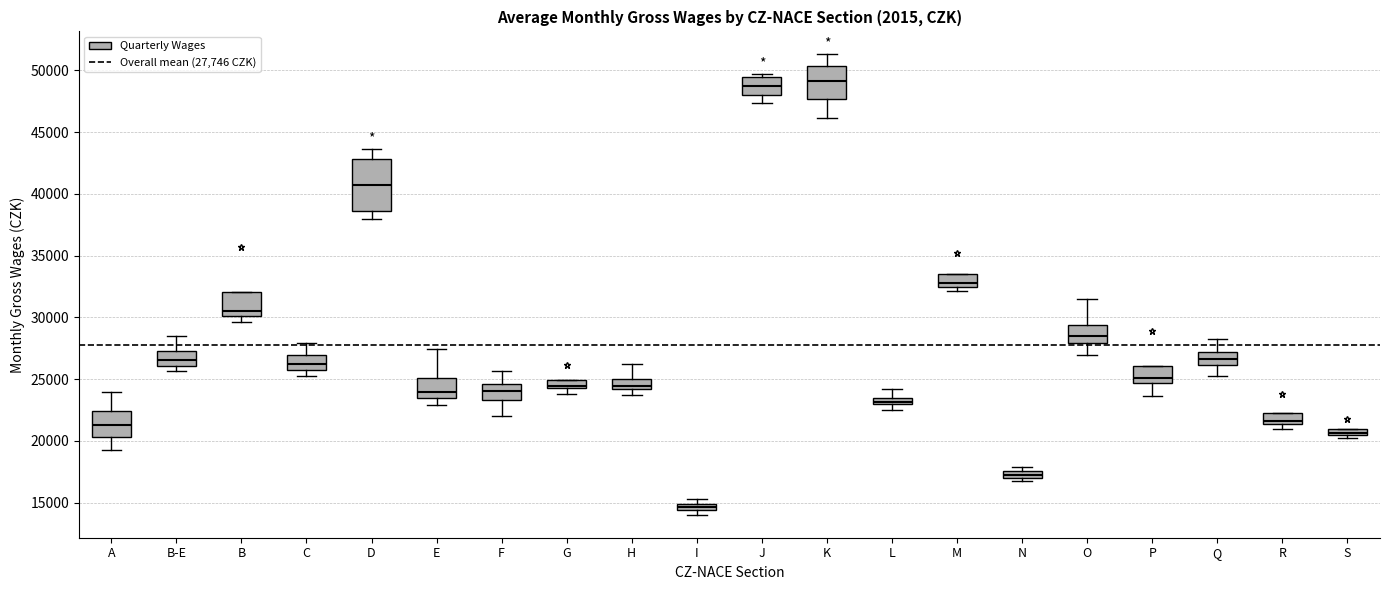

Where is the upper edge of the box for L on the y-axis? The values are not printed on the chart, so give them approximately, as read against the axis.

23500